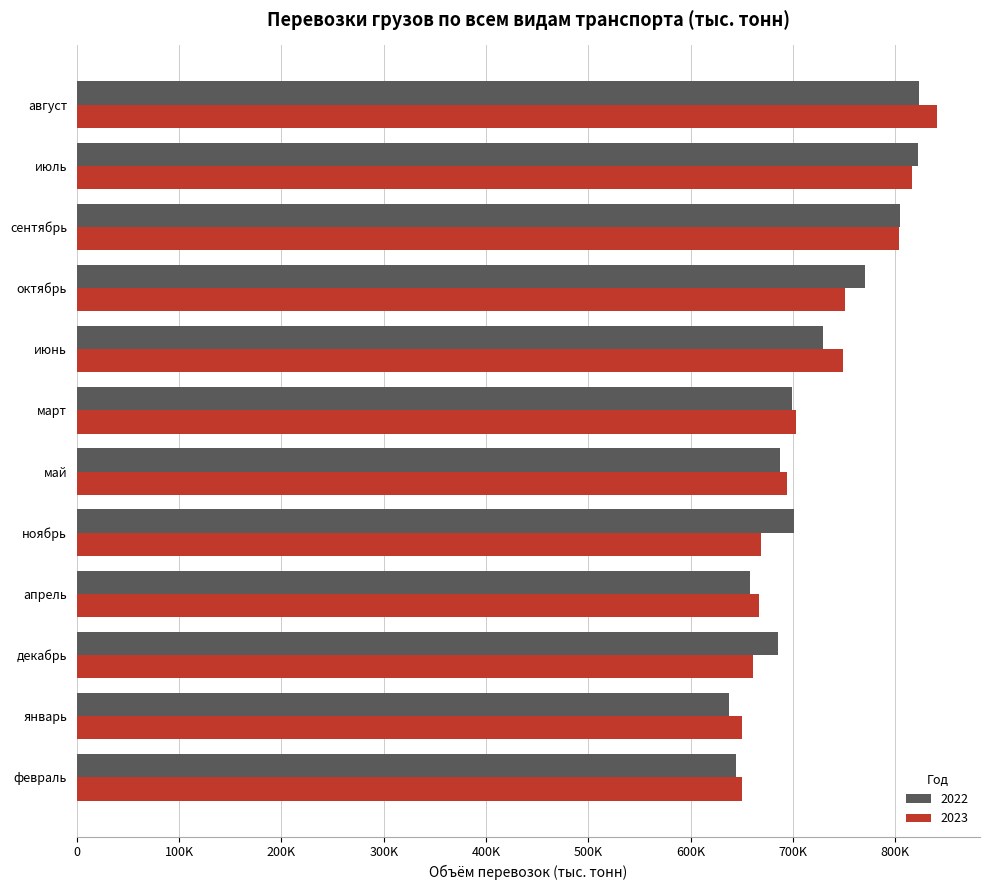

At which category is the sum across all series the highest?

август